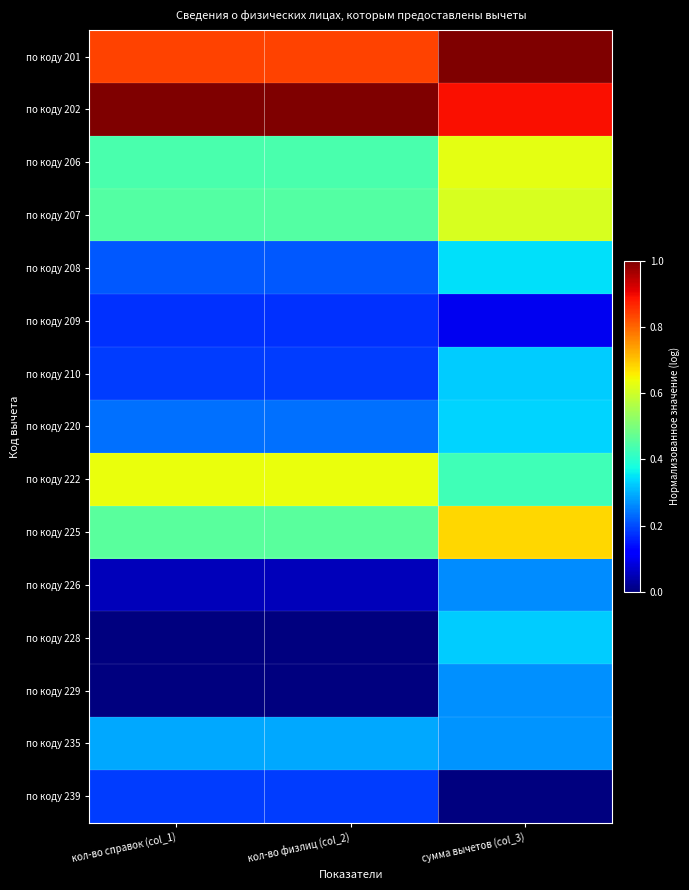

Rank the series by their maximum value, from highest to lowest.

по коду 201, по коду 202, по коду 225, по коду 222, по коду 206, по коду 207, по коду 208, по коду 220, по коду 228, по коду 210, по коду 235, по коду 229, по коду 226, по коду 239, по коду 209